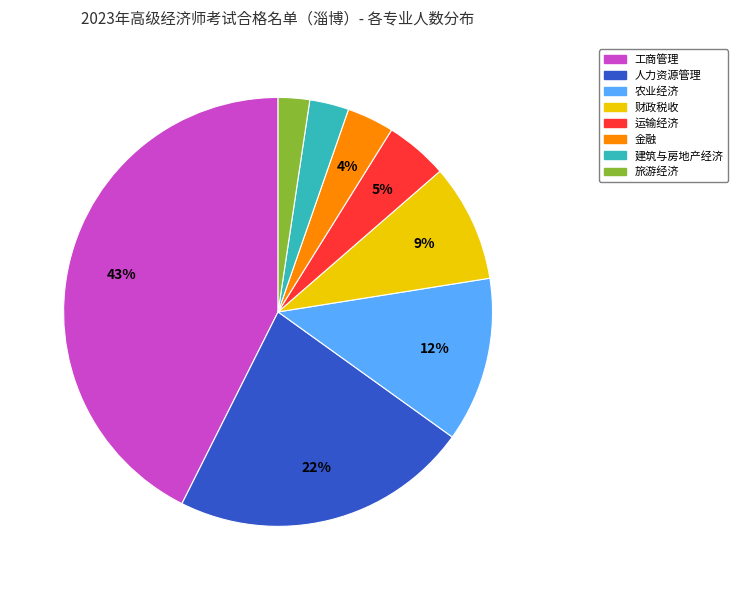

Is there any slice that represents more than half of the pie?

No